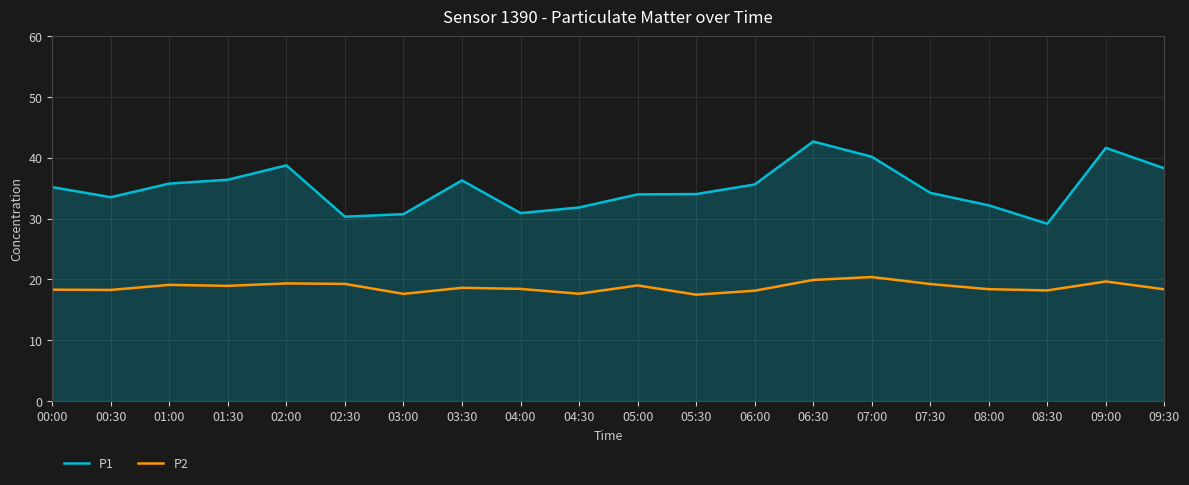

True or false: P1 and P2 intersect in this chart.

False